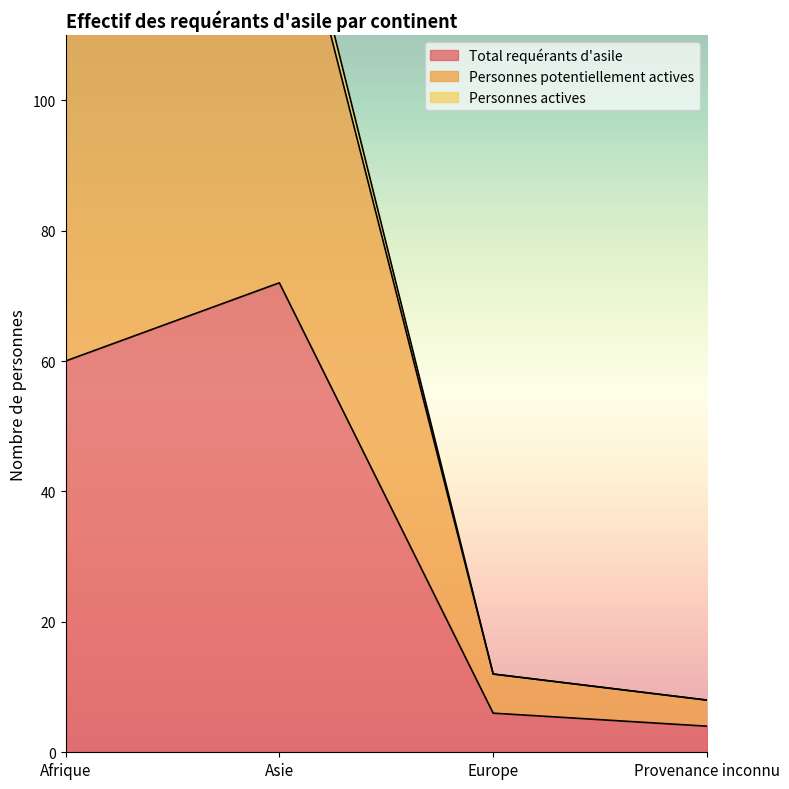

How many interior local peaks does the Total requérants d'asile series have?

1